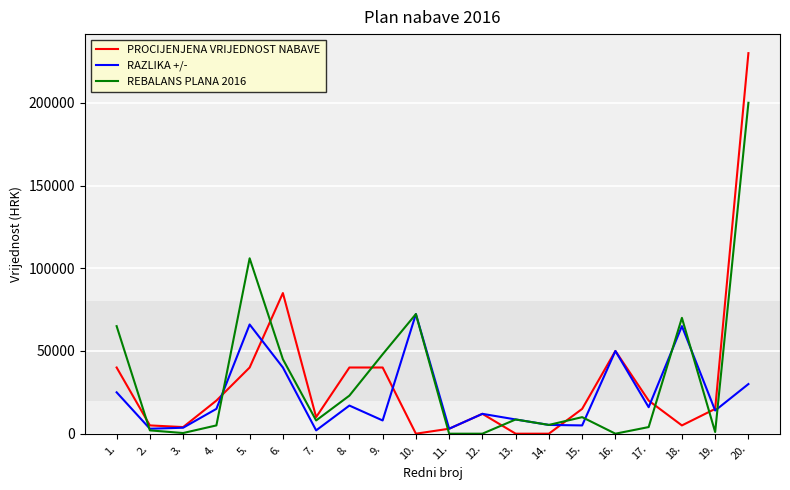

The PROCIJENJENA VRIJEDNOST NABAVE series shows 159117 at 13.. True or false?

False